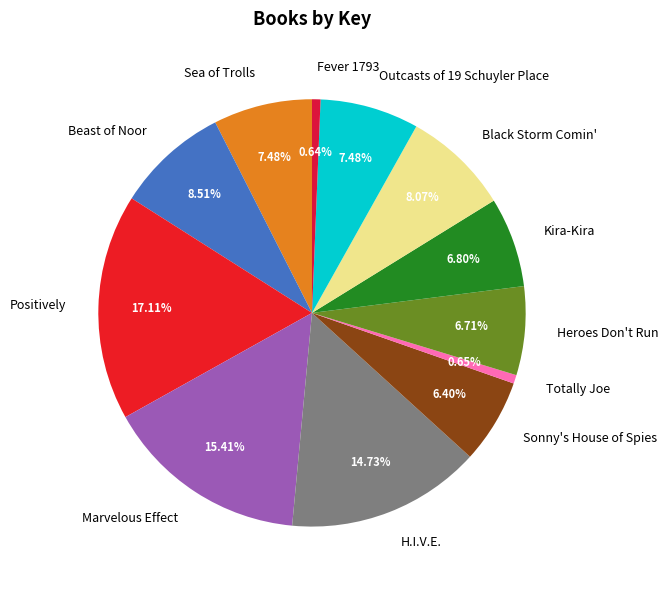

Which has a higher value, Totally Joe or Heroes Don't Run?

Heroes Don't Run